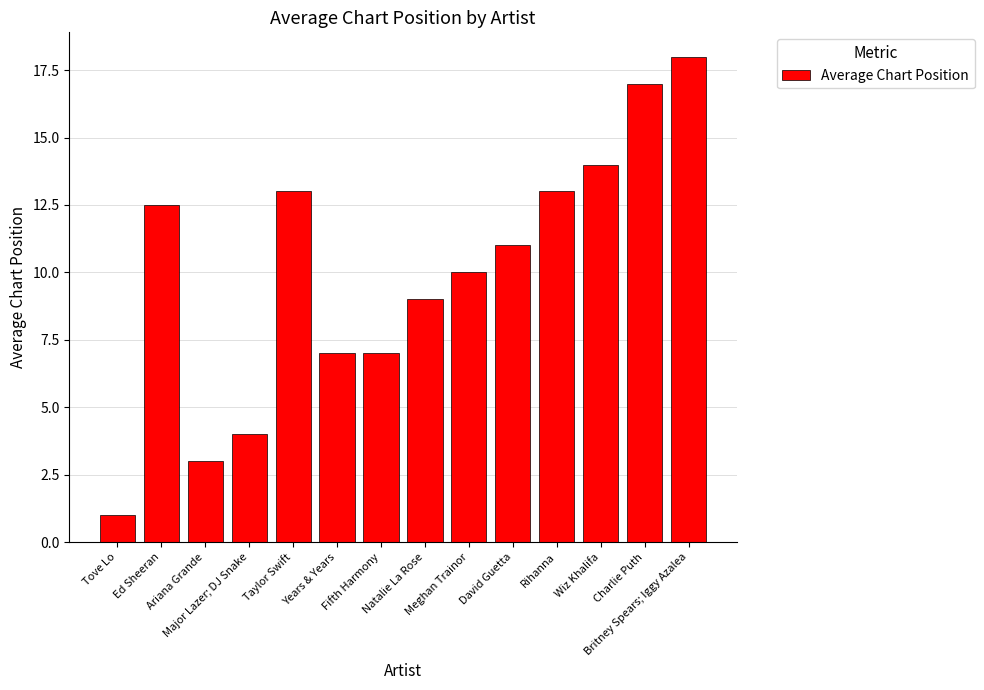

What position from the left is Fifth Harmony?

7